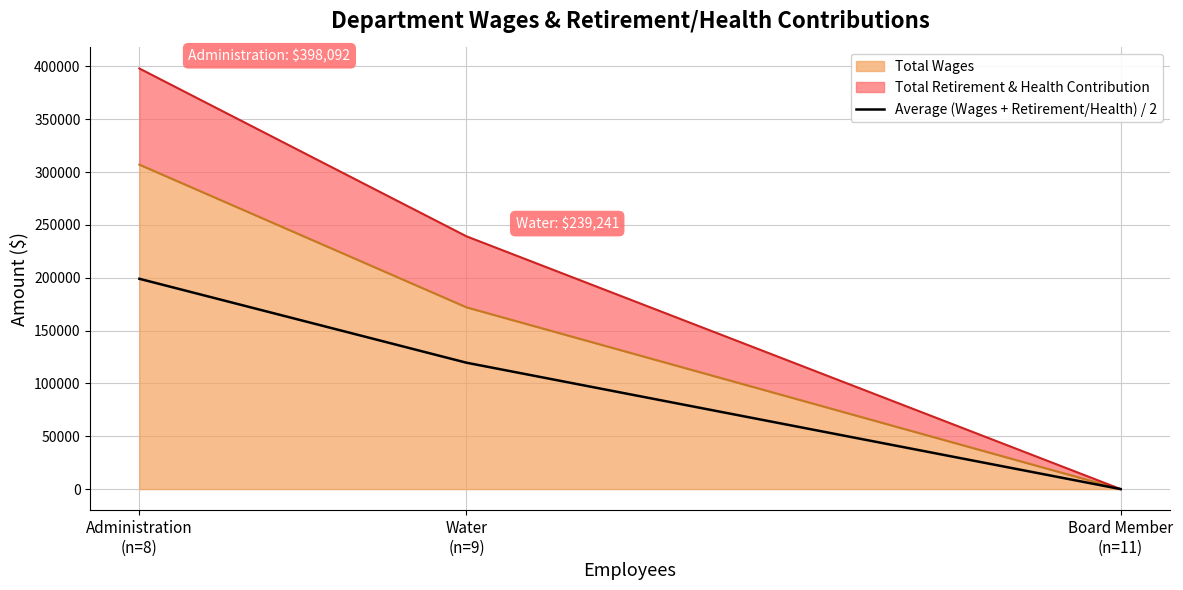

What is the sum of all values?

318666.5